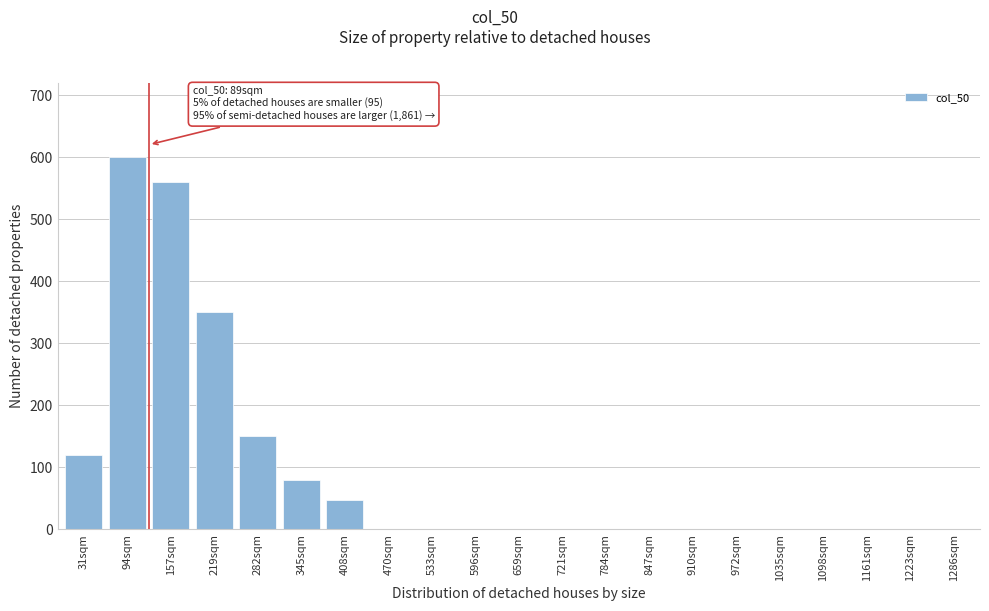

Reading right to left, transcribe all the data shown in this chart.

1286sqm=0	1223sqm=0	1161sqm=0	1098sqm=0	1035sqm=0	972sqm=0	910sqm=0	847sqm=0	784sqm=0	721sqm=0	659sqm=0	596sqm=0	533sqm=0	470sqm=0	408sqm=48	345sqm=80	282sqm=150	219sqm=350	157sqm=560	94sqm=600	31sqm=120